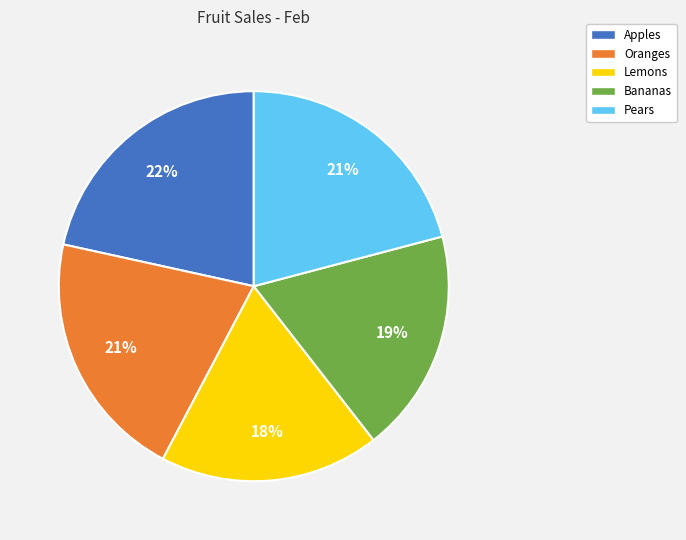

To the nearest percent, what portion does Lemons represent?

18%